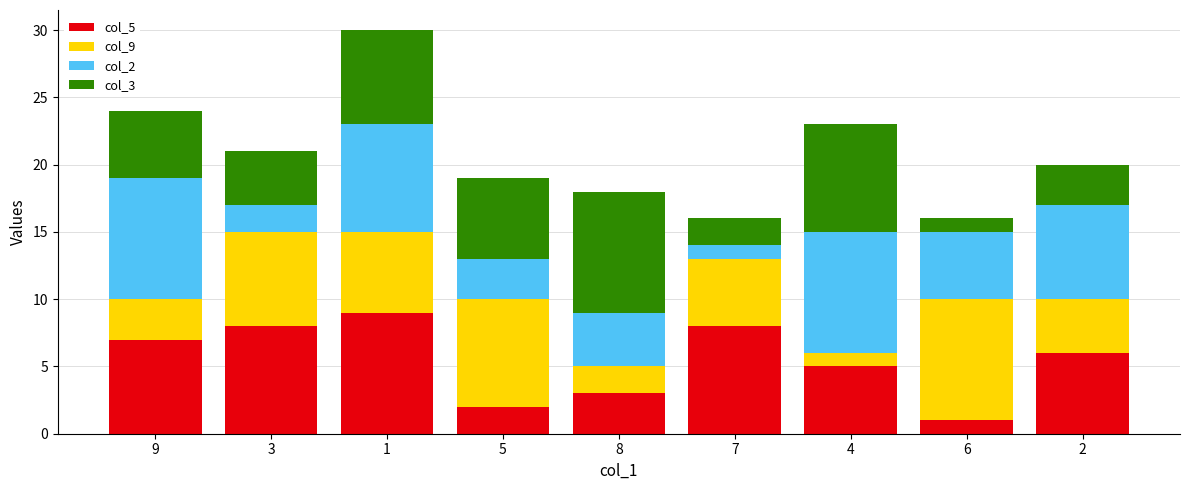

The value of col_5 at 2 is 1. True or false?

False